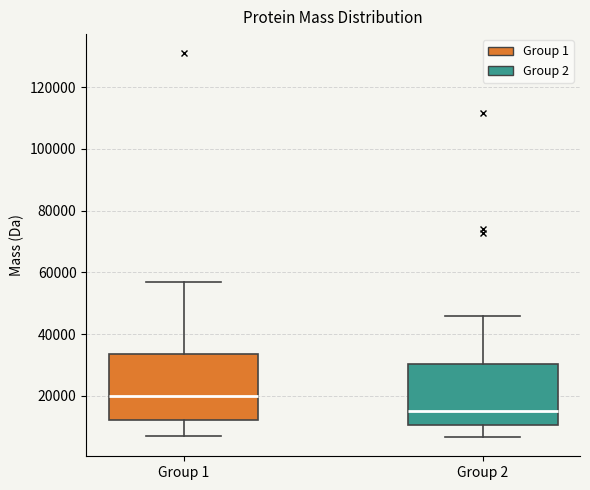

Reading left to right, read every box against the y-axis: the position of its median line, the range the box covers, and the ends of its whiskers. The values are not printed on the chart, so give them approximately, as read against the axis.

Group 1: median 20000, box 12000 to 34000, whiskers 8000 to 56000
Group 2: median 16000, box 10000 to 30000, whiskers 6000 to 46000